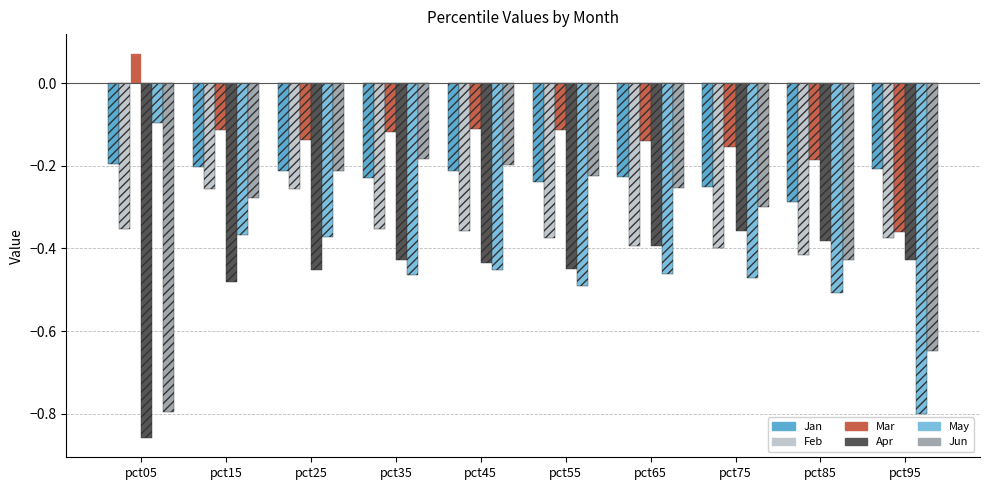

The value of Jun at pct75 is -0.3. True or false?

True